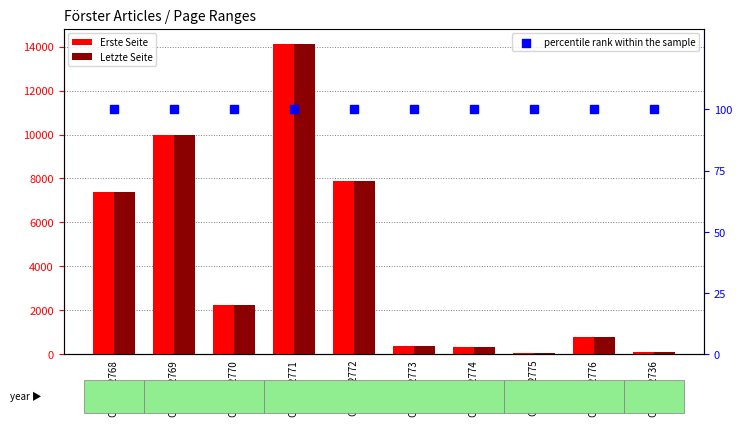

What are all the series names shown in the legend?

Erste Seite, Letzte Seite, percentile rank within the sample